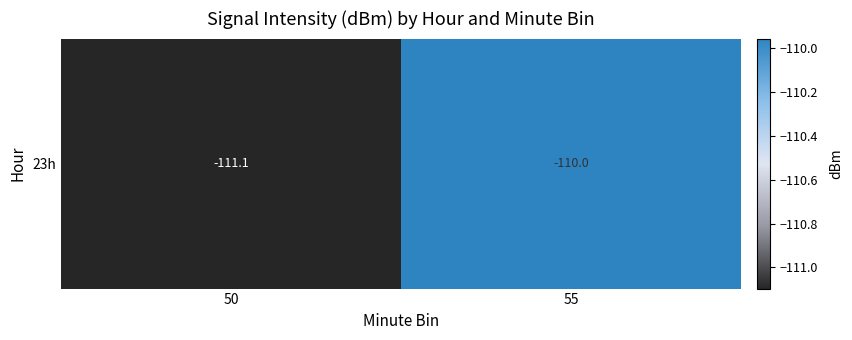

Reading left to right, list all the values displayed in this chart.

-111.1	-110.0